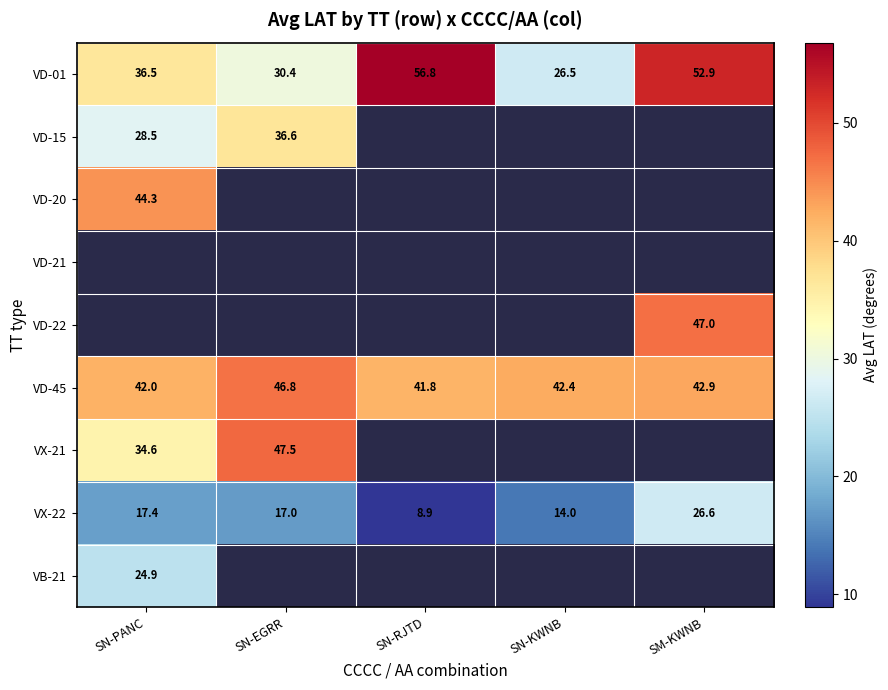

Between SN-KWNB and SN-PANC, which is larger?

SN-PANC